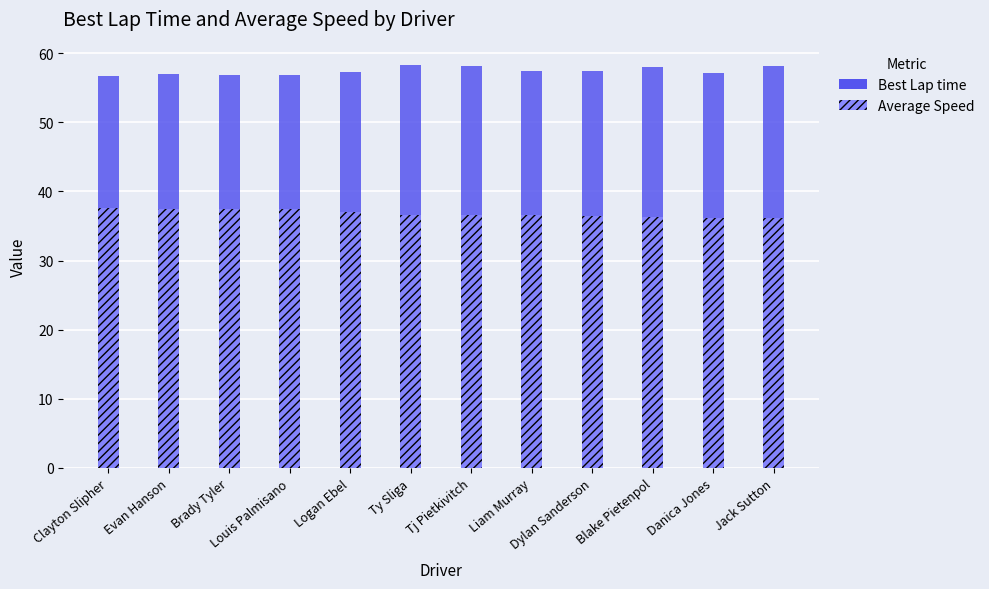

How many bars are there in each group?

2